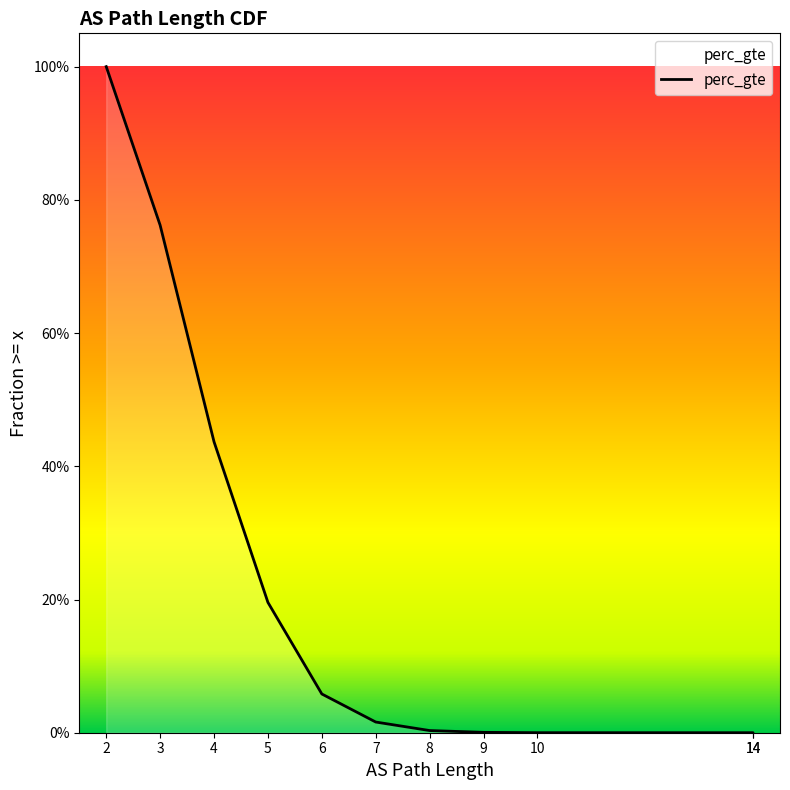

Is it true that the value at 6 is 0.1?

True